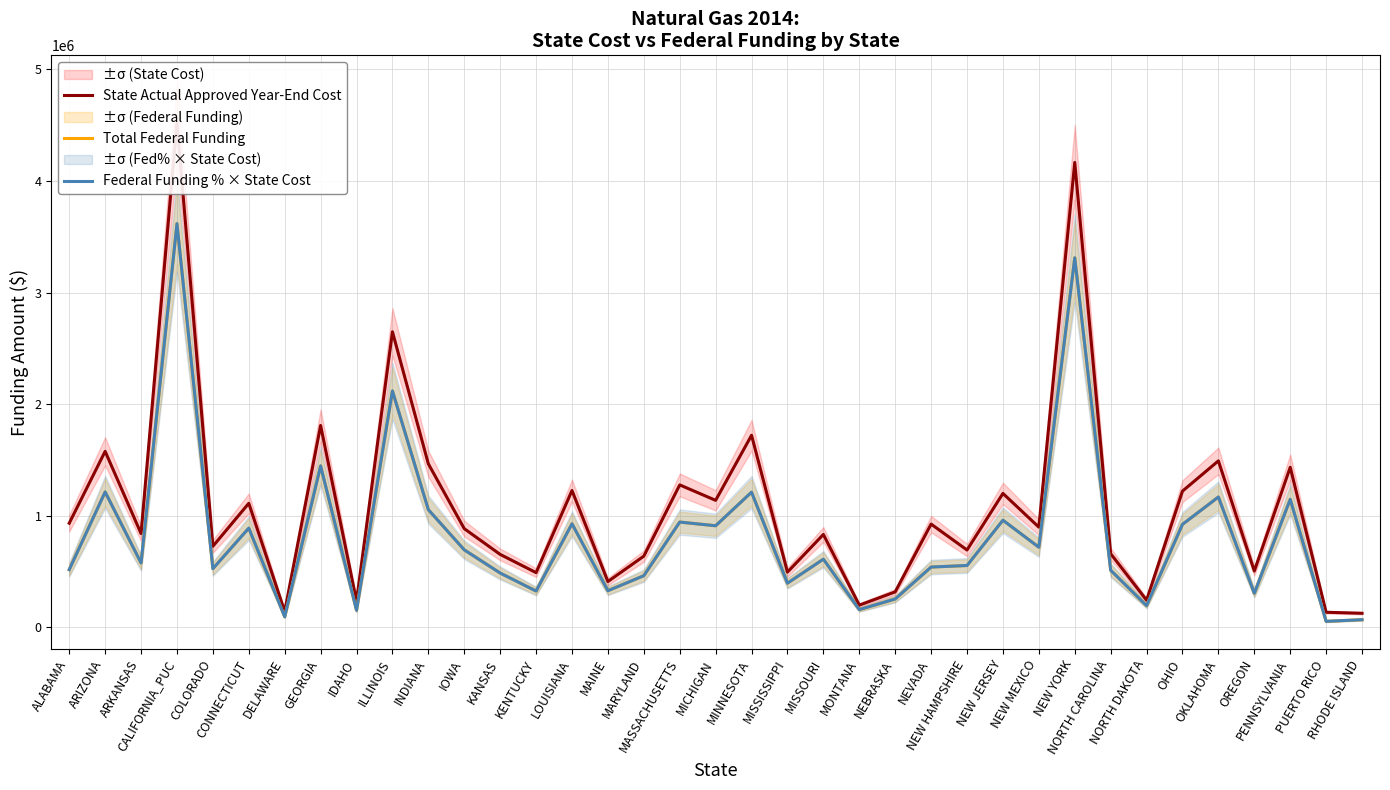

What is the difference between the maximum and minimum values in the State Actual Approved Year-End Cost series?

4395584.0